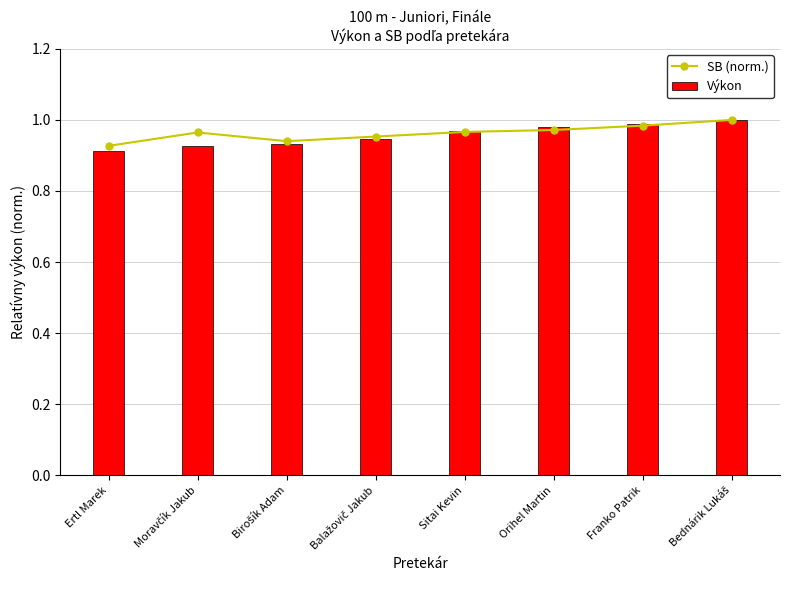

Which series has the widest spread of values?

Výkon